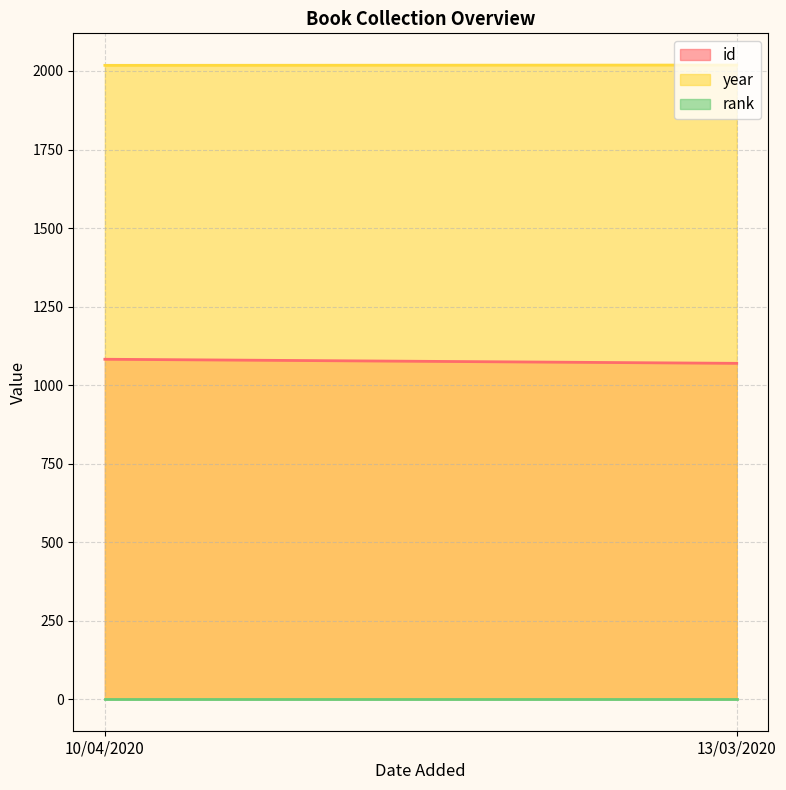

List the series in order of their overall mean, lowest first.

rank, id, year